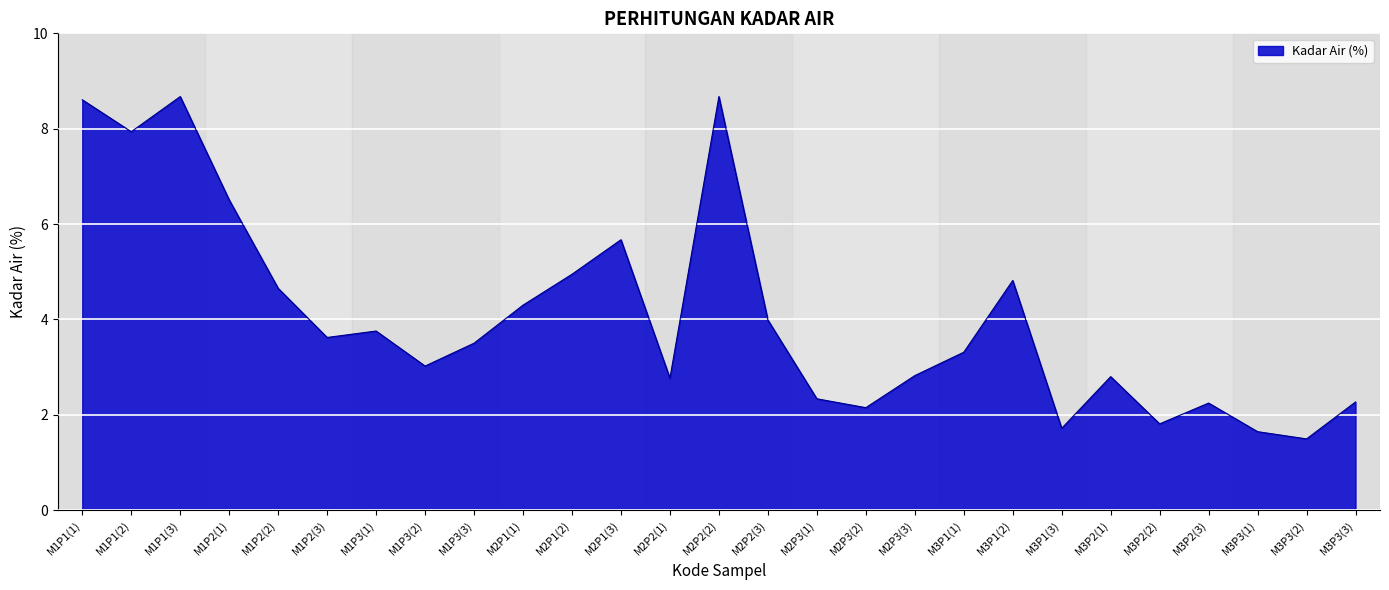

How many lines are shown in the chart?

1